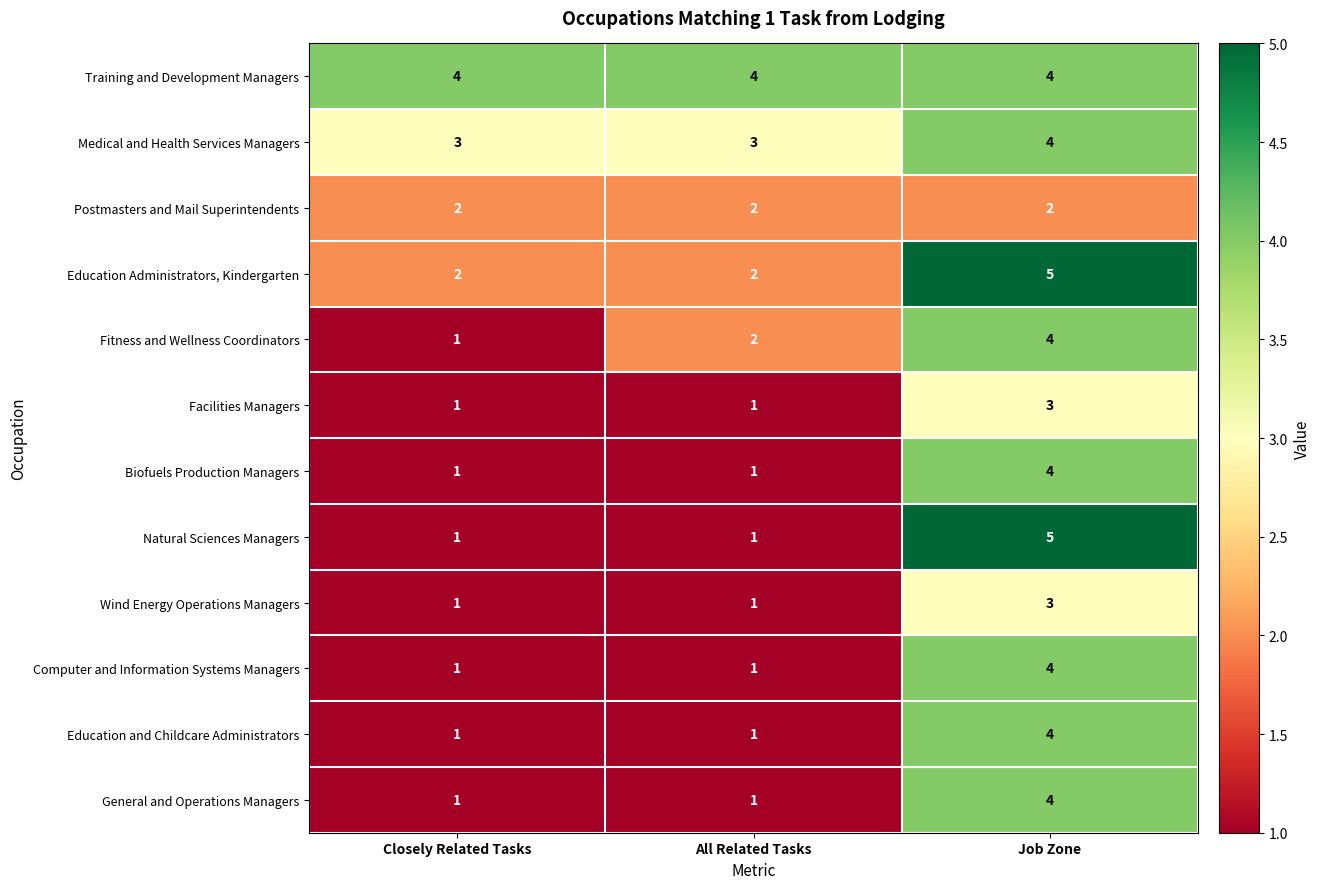

What is the sum of all Natural Sciences Managers values?

7